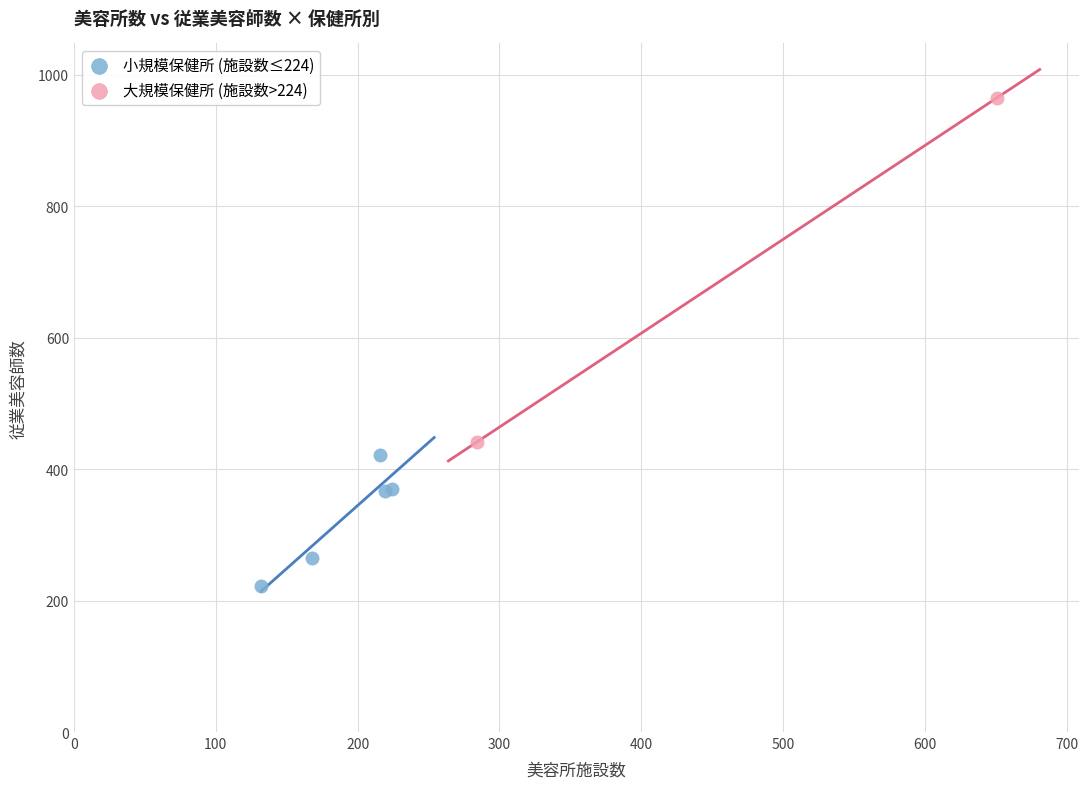

Which series reaches the maximum Y coordinate?

大規模保健所 (施設数>224)